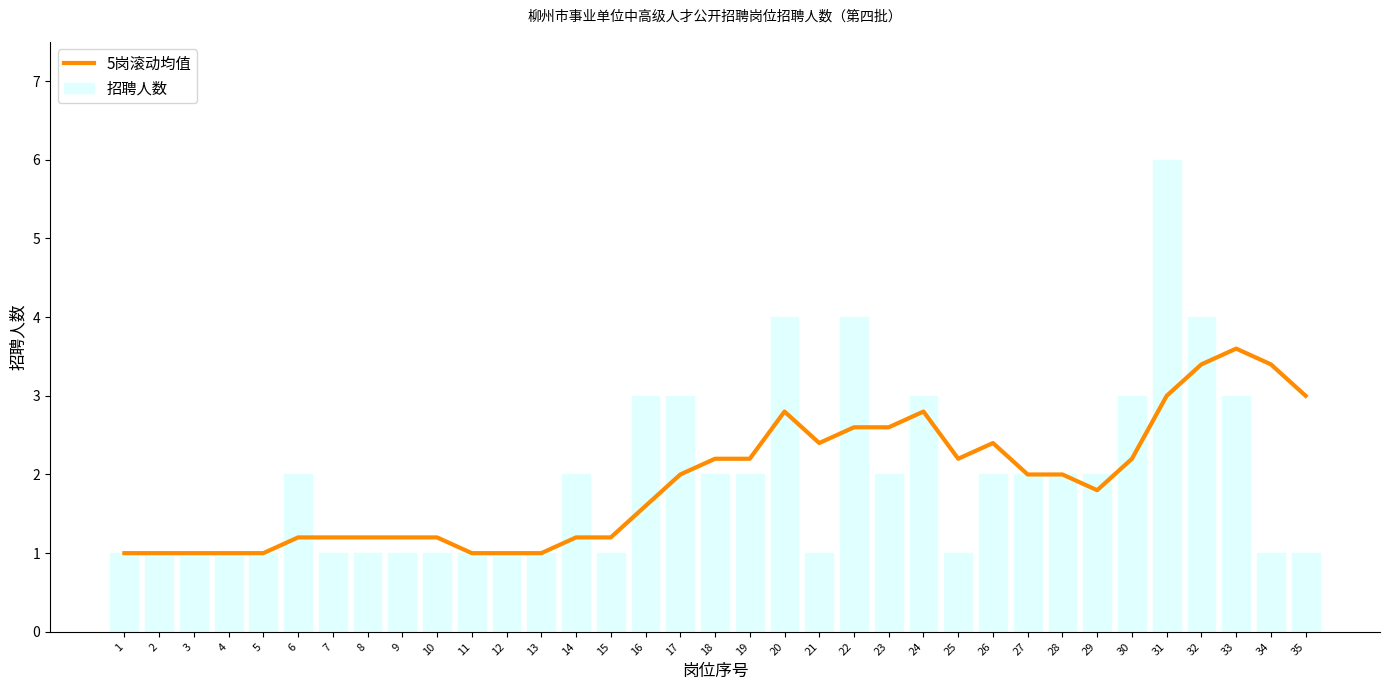

What are all the series names shown in the legend?

5岗滚动均值, 招聘人数